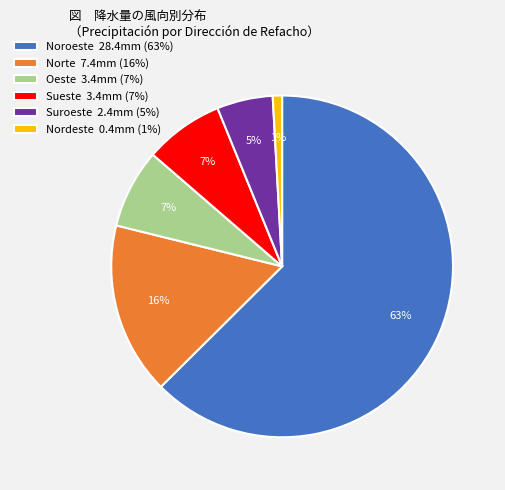

To the nearest percent, what percentage of the pie is Norte 7.4mm (16%)?

16%